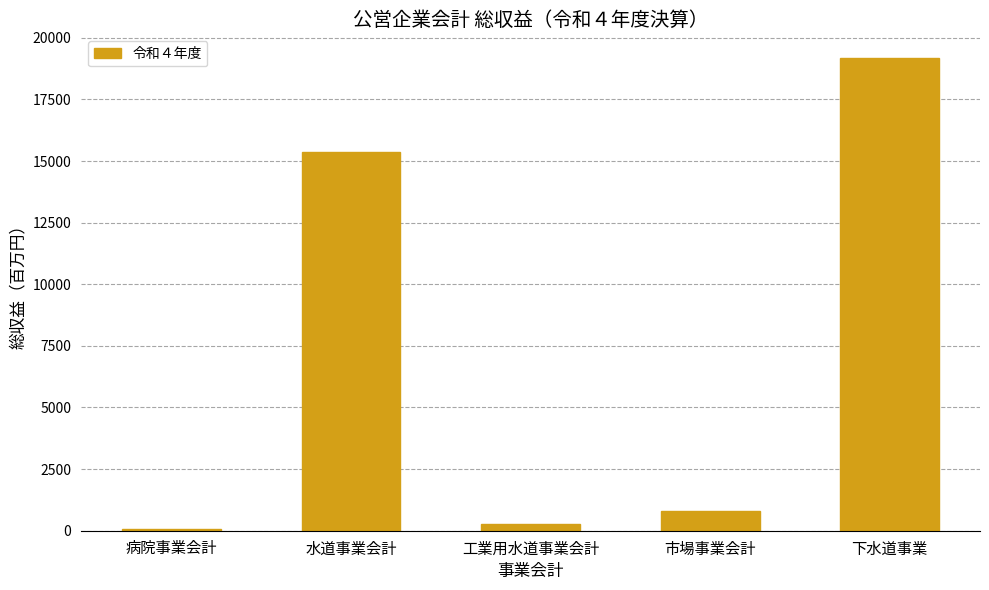

Rank the categories by value from highest to lowest.

下水道事業, 水道事業会計, 市場事業会計, 工業用水道事業会計, 病院事業会計